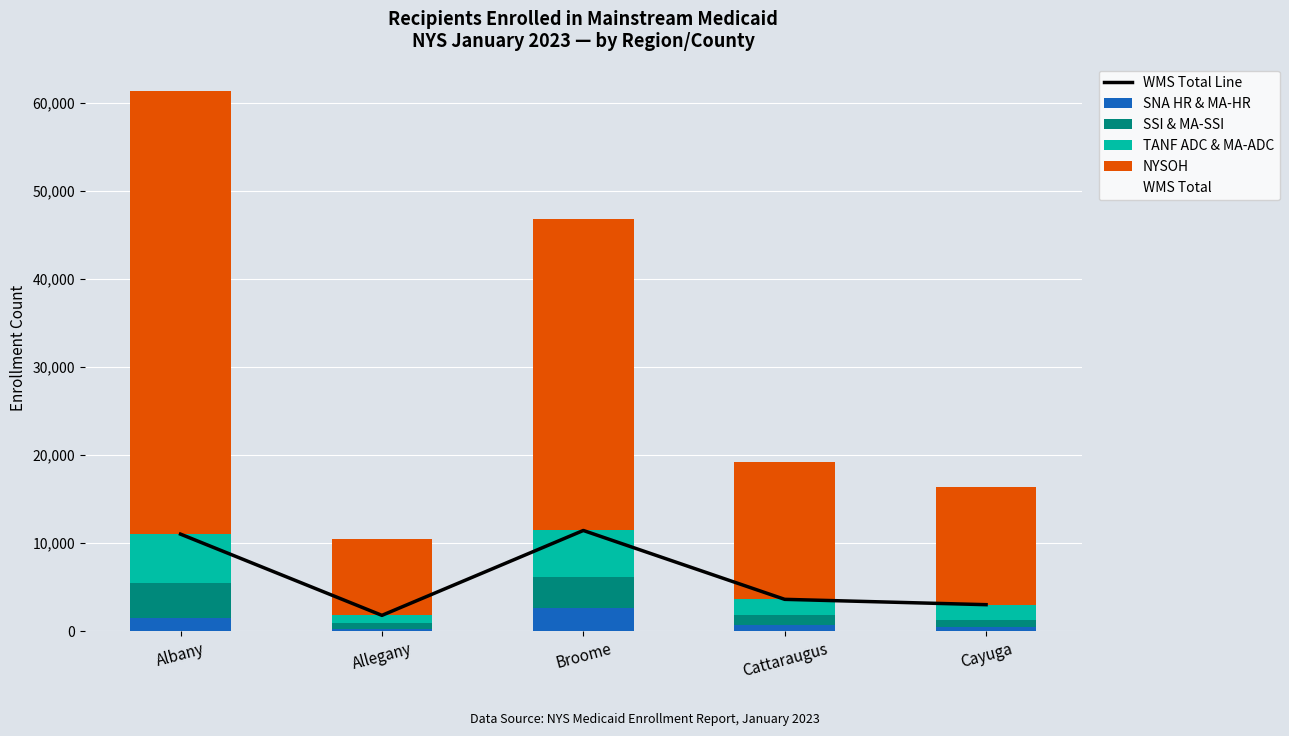

At which category is the sum across all series the highest?

Albany